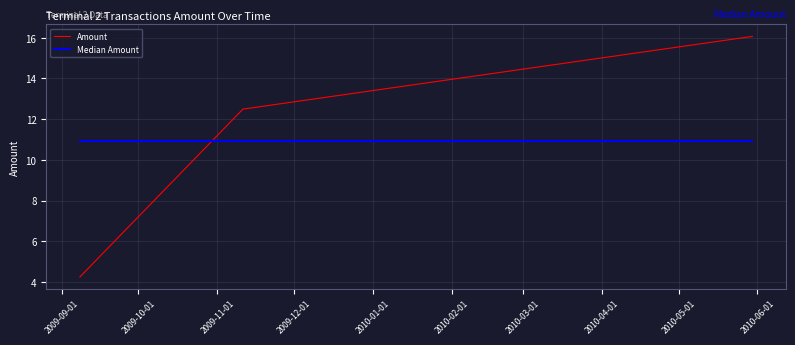

Rank the series by their maximum value, from lowest to highest.

Median Amount, Amount